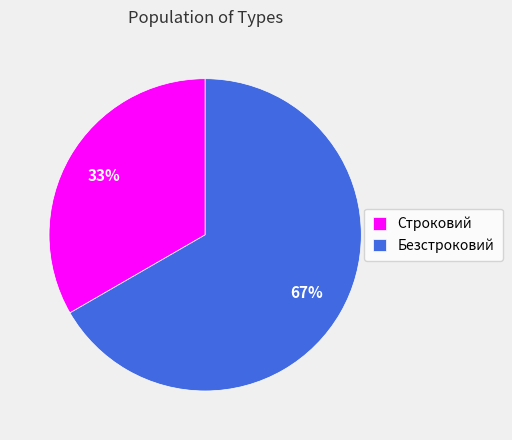

Which category has the biggest portion of the pie?

Безстроковий